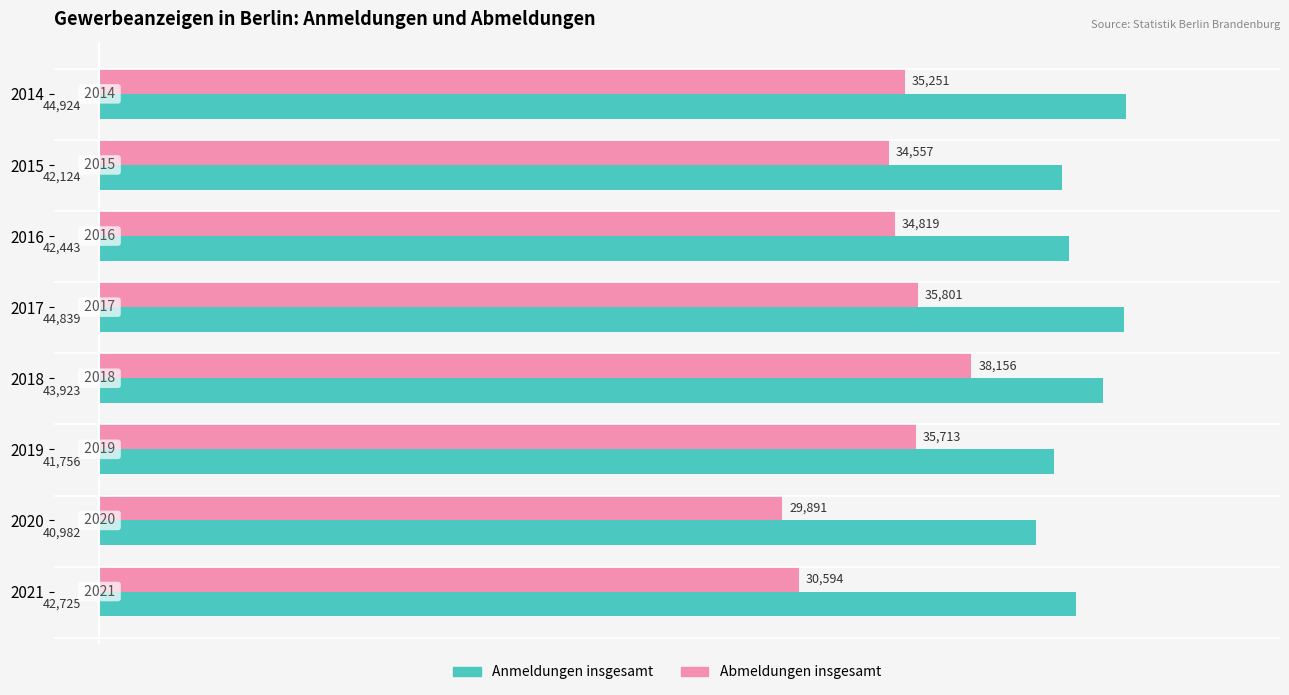

At how many categories does at least one series exceed 40941?

8